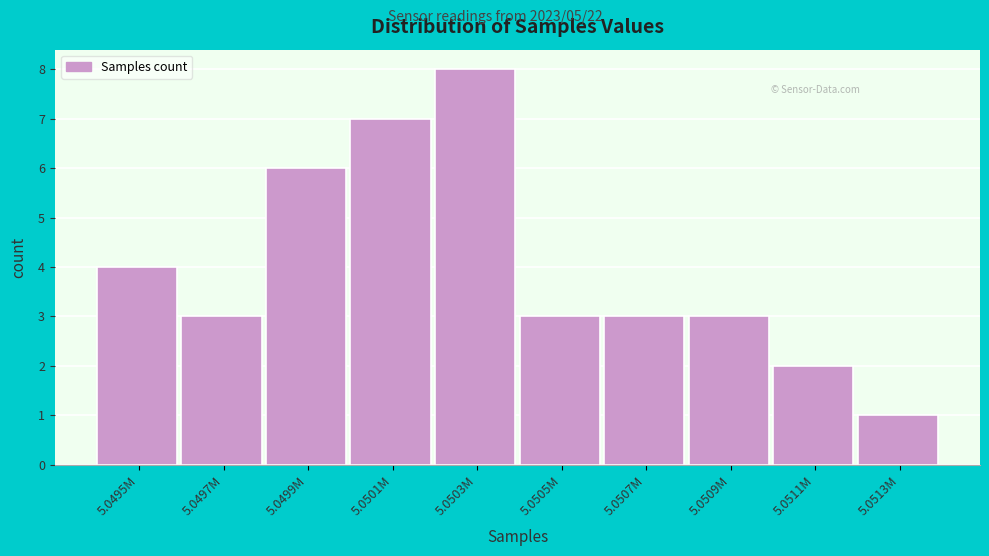

Reading left to right, extract all data points from this chart.

5.0495M=4	5.0497M=3	5.0499M=6	5.0501M=7	5.0503M=8	5.0505M=3	5.0507M=3	5.0509M=3	5.0511M=2	5.0513M=1